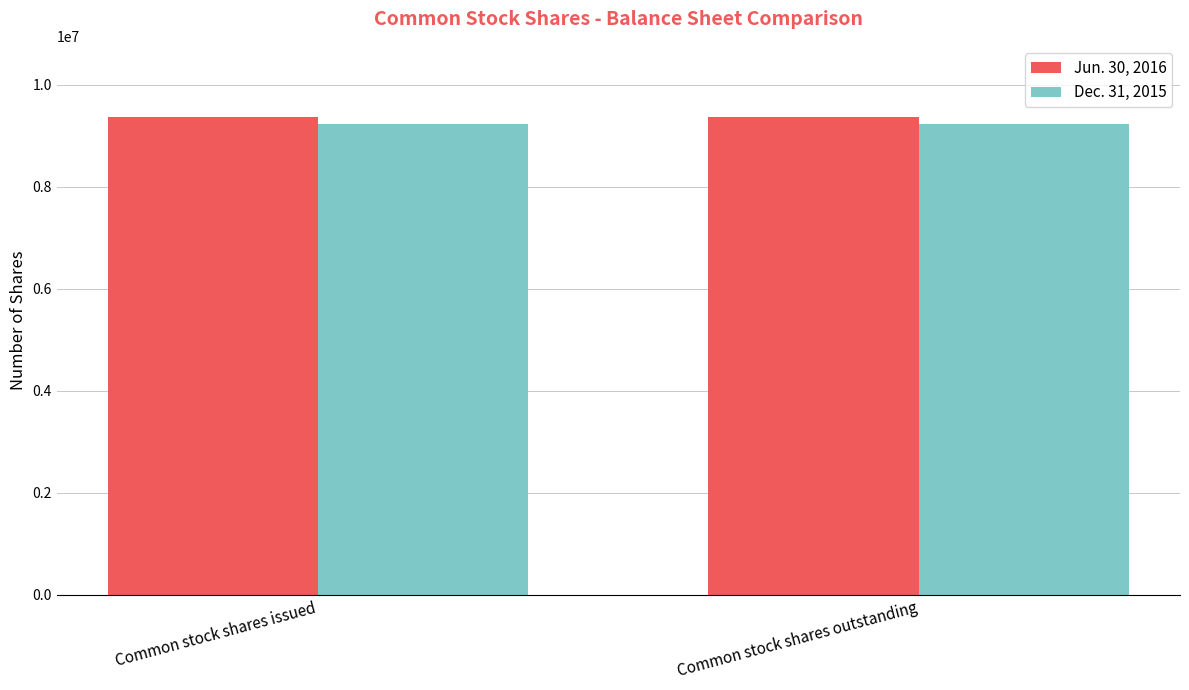

What is the spread (max minus min) of values at Common stock shares issued?

124989